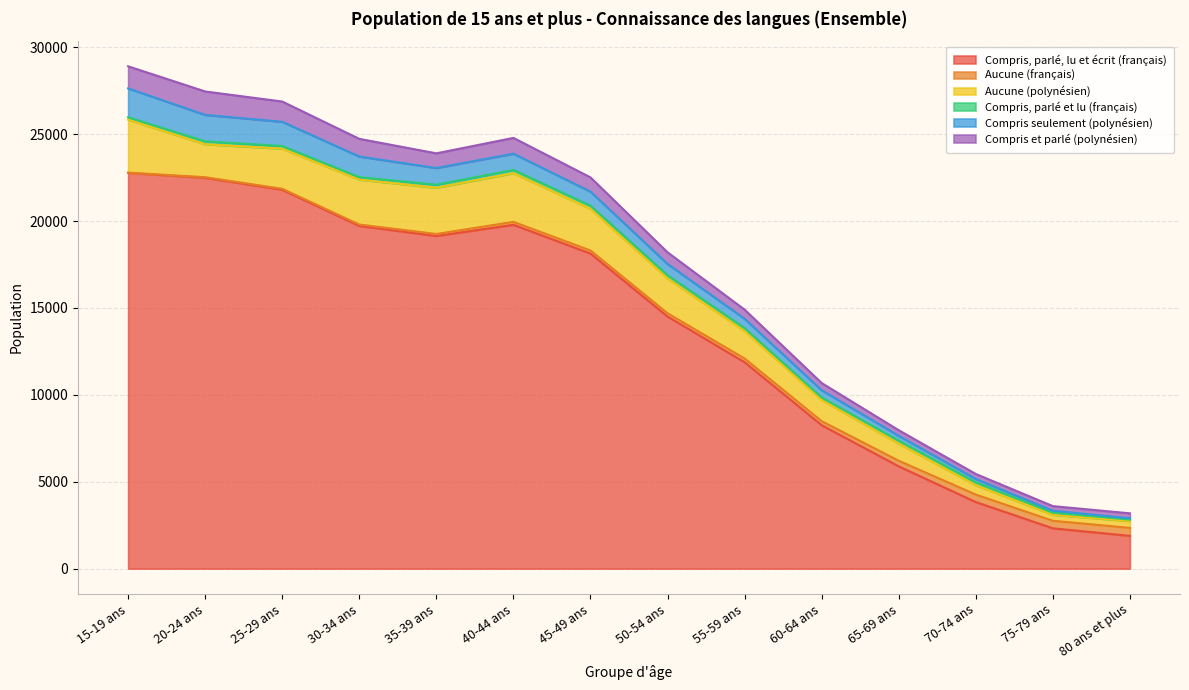

Which category has the highest value across all series?

15-19 ans